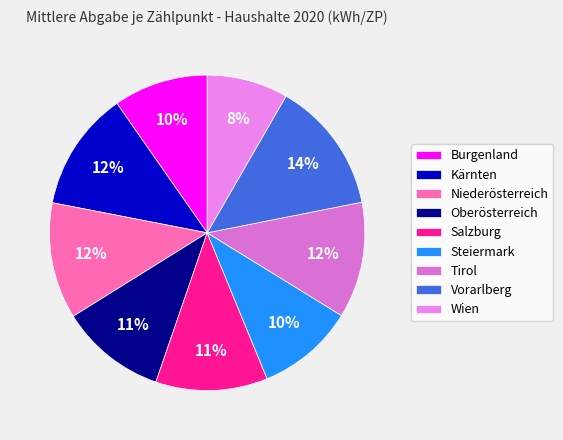

Is it true that Niederösterreich is 12% of the pie?

True